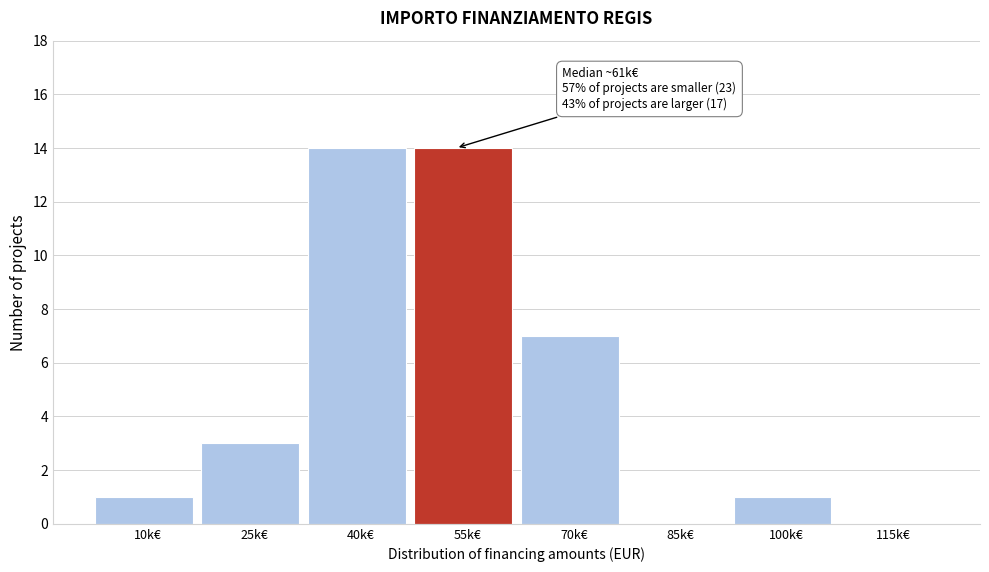

Reading left to right, list all the values displayed in this chart.

10k€=1	25k€=3	40k€=14	55k€=14	70k€=7	85k€=0	100k€=1	115k€=0